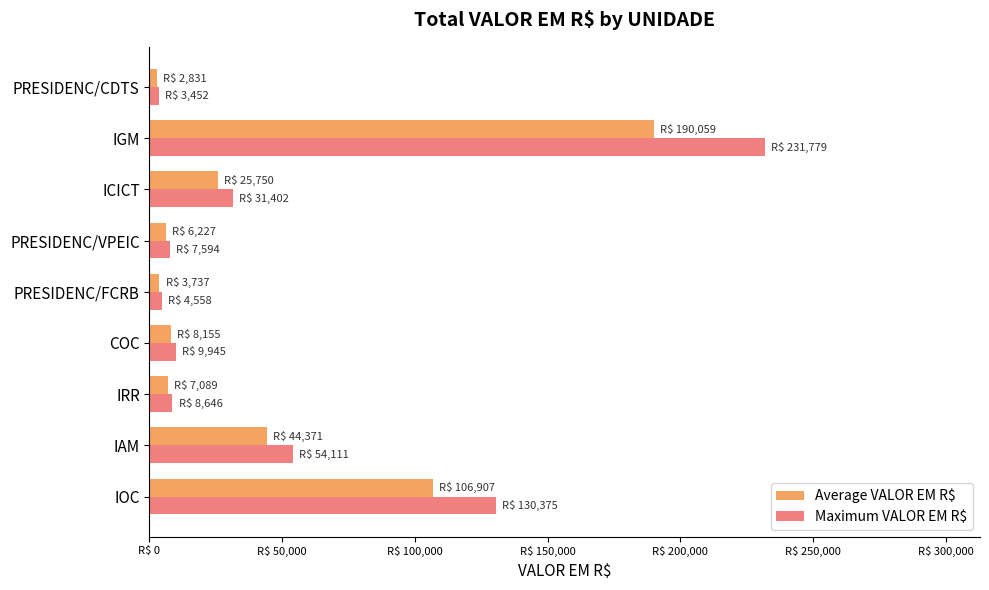

What is the difference between the maximum and minimum values in the Maximum VALOR EM R$ series?

228327.0